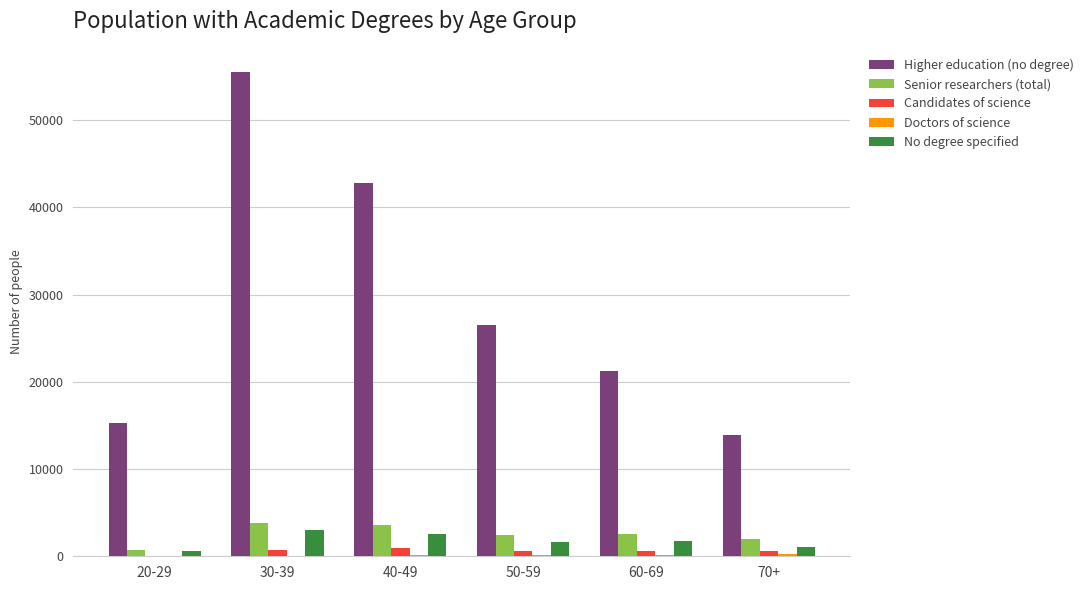

The value of Higher education (no degree) at 50-59 is 47444. True or false?

False